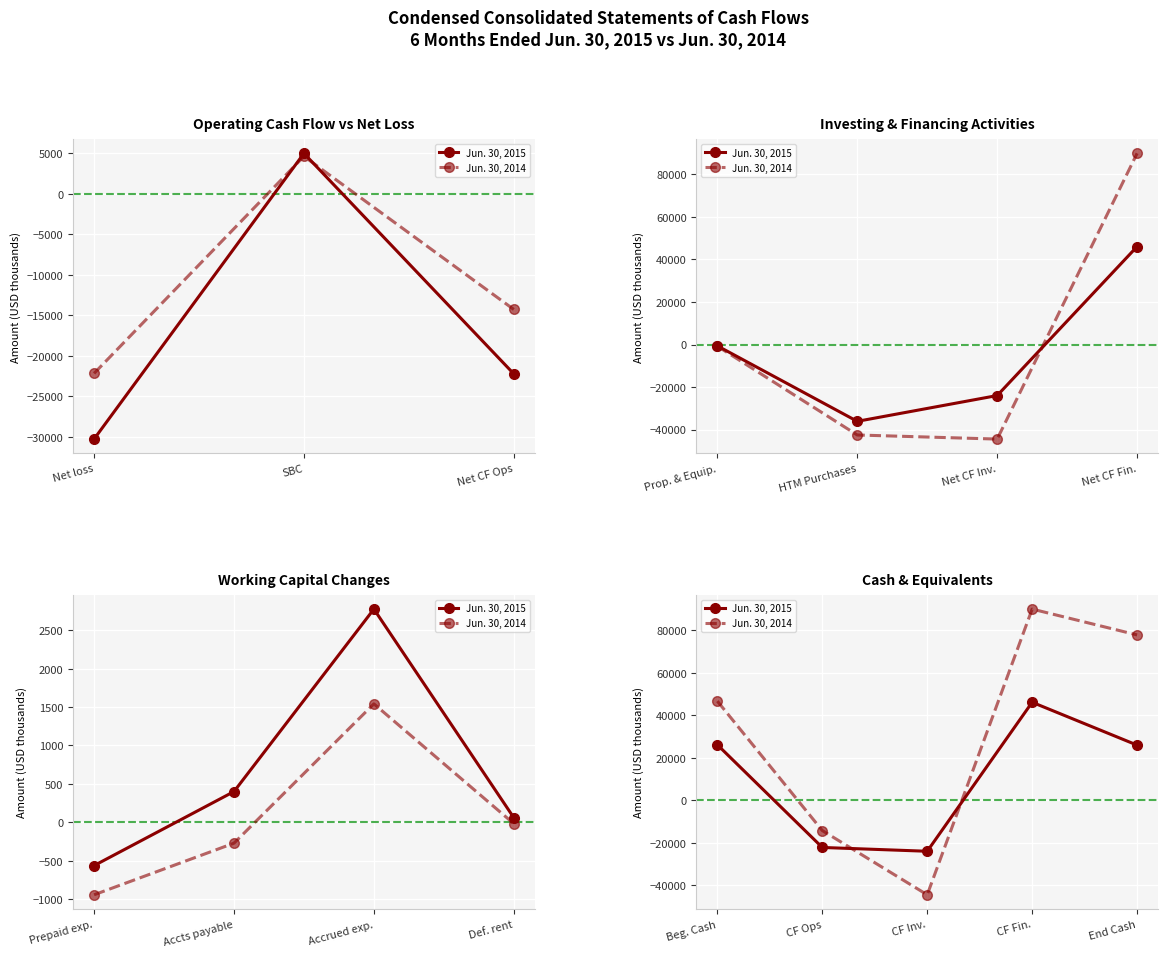

Where does the Jun. 30, 2014 series first go above 46595?

CF Fin.